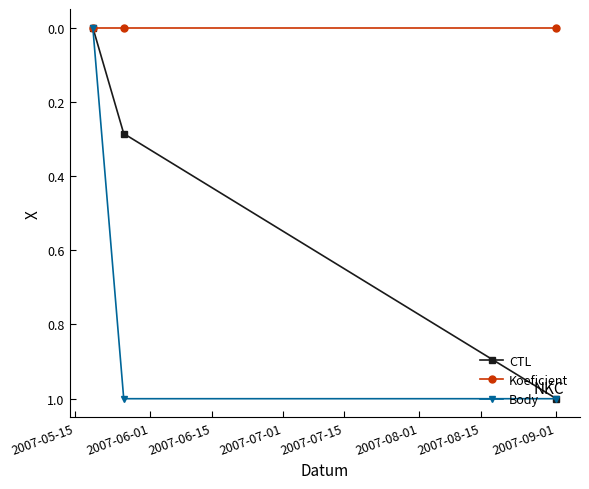

What is the highest value of the CTL series?

1.0